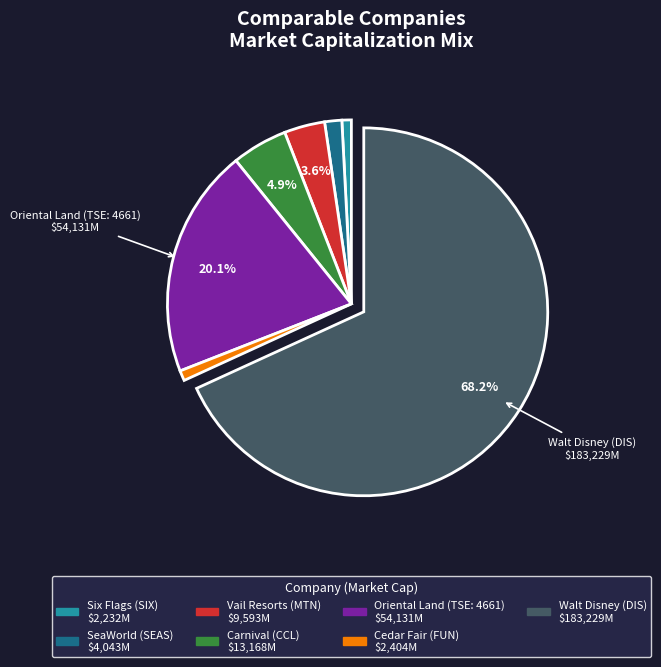

Do Cedar Fair (FUN) and Six Flags (SIX) together represent more than half of the pie?

No